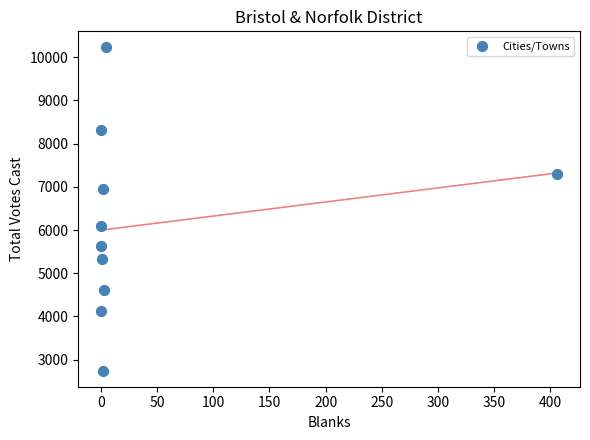

What is the average X value?

42